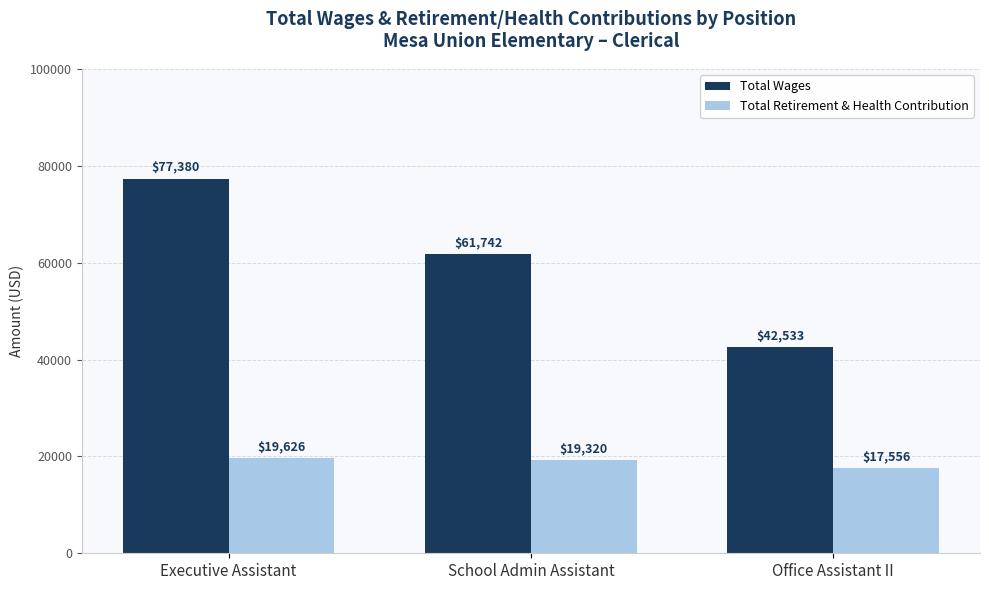

Rank the series by their average value, from highest to lowest.

Total Wages, Total Retirement & Health Contribution